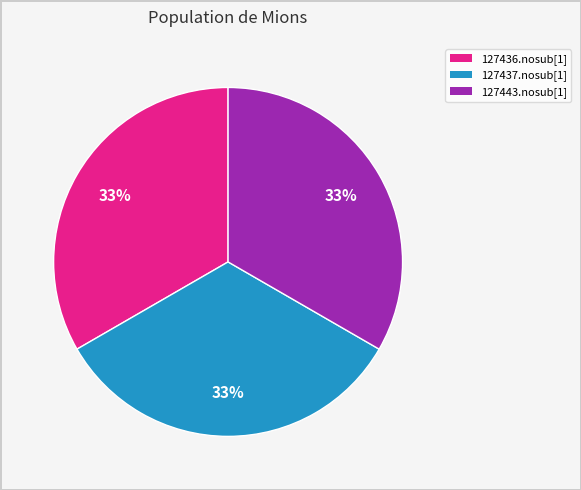

To the nearest percent, what is the combined percentage of 127443.nosub[1] and 127437.nosub[1]?

67%